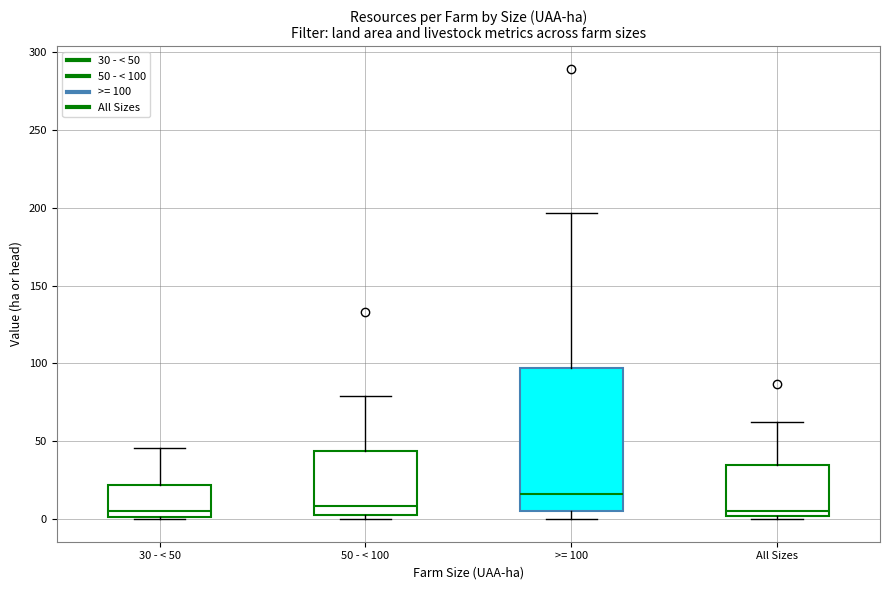

Reading left to right, read every box against the y-axis: the position of its median line, the range the box covers, and the ends of its whiskers. The values are not printed on the chart, so give them approximately, as read against the axis.

30 - < 50: median 5, box 0 to 20, whiskers 0 to 45
50 - < 100: median 10, box 5 to 45, whiskers 0 to 80
>= 100: median 15, box 5 to 95, whiskers 0 to 195
All Sizes: median 5, box 0 to 35, whiskers 0 (just below the box's lower edge) to 65